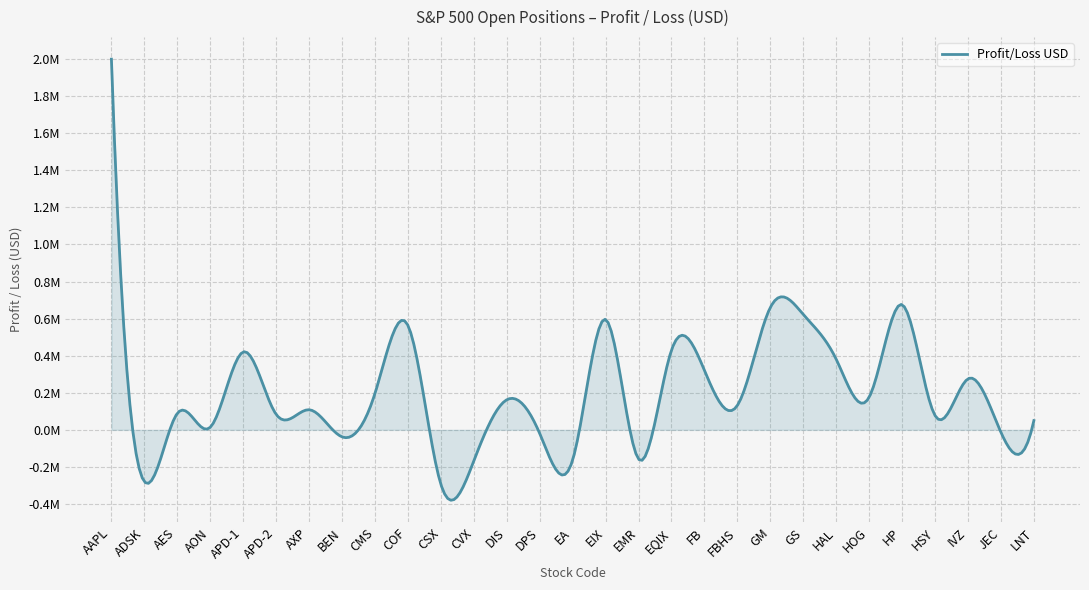

Reading left to right, list all the values displayed in this chart.

1999147.7	-279314.4	89222.0	13799.8	420063.5	83590.2	108443.5	-37834.2	196792.0	563648.5	-293792.1	-167324.2	162256.7	-19519.0	-162676.7	595413.8	-157586.4	429835.1	320831.1	131829.4	660123.0	622281.2	380746.2	176204.8	675133.3	77113.6	275155.2	-13271.7	49978.9